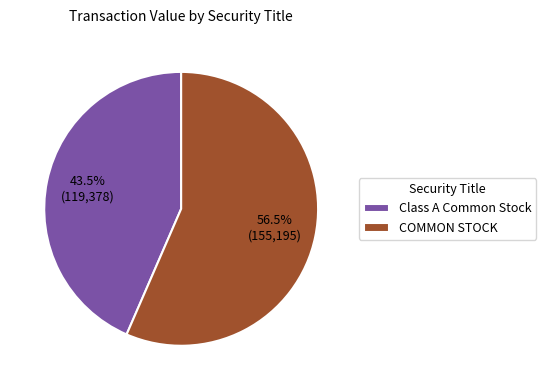

Which slice is the largest?

COMMON STOCK